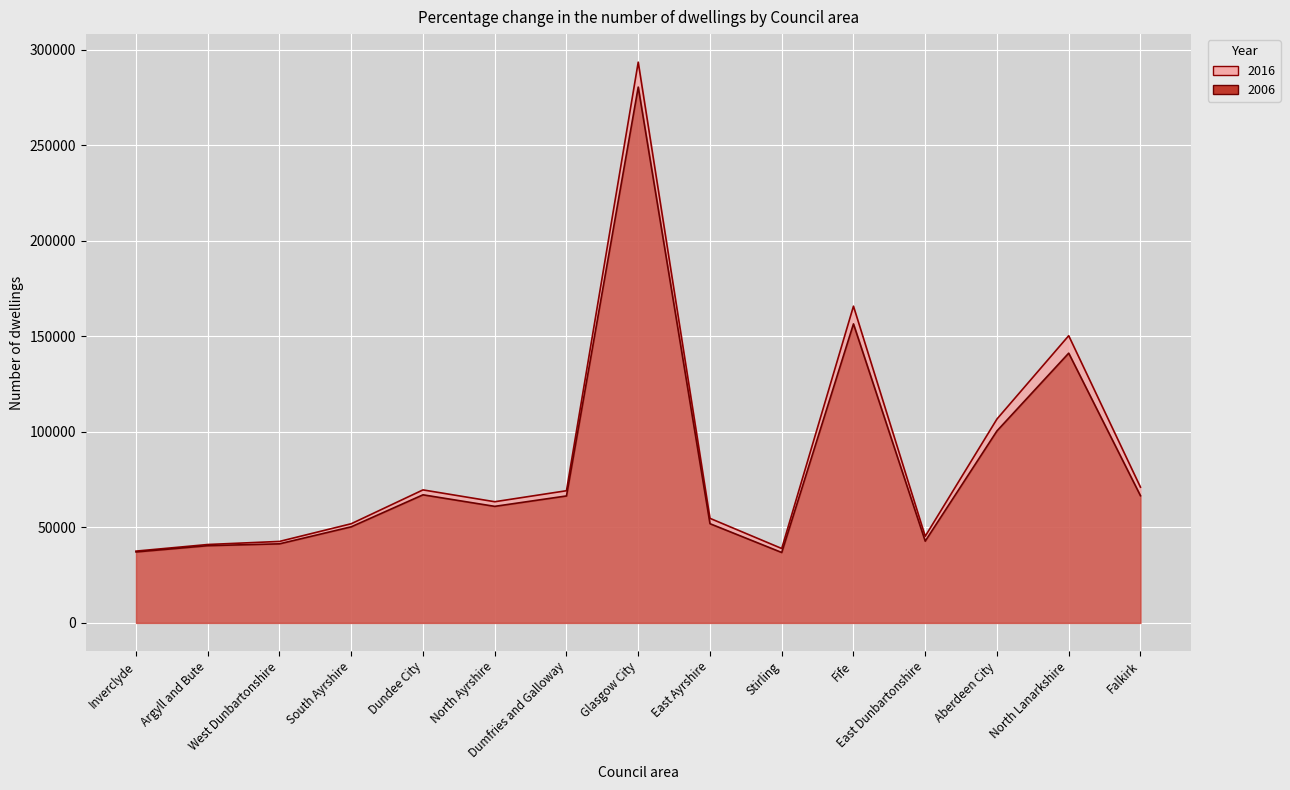

Is the value of 2006 at Stirling greater than the value of 2016 at Fife?

No